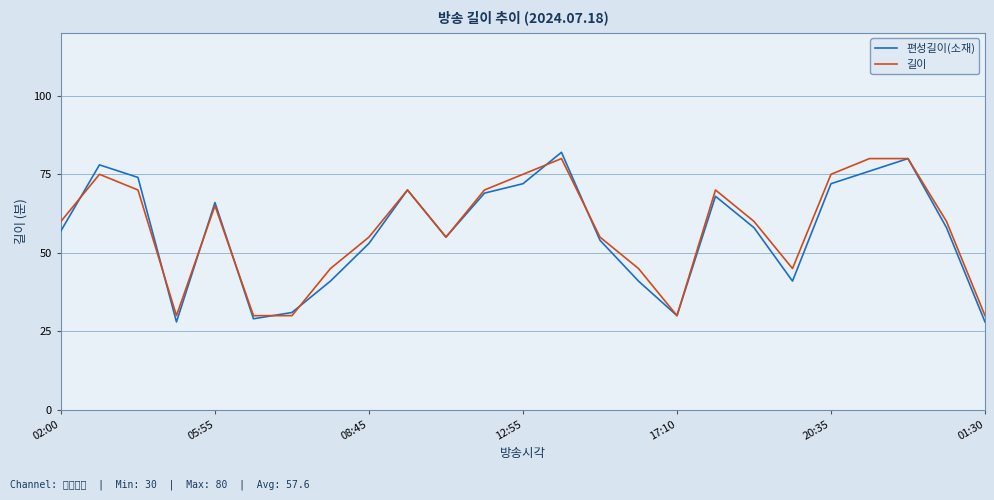

Which series has the widest spread of values?

편성길이(소재)